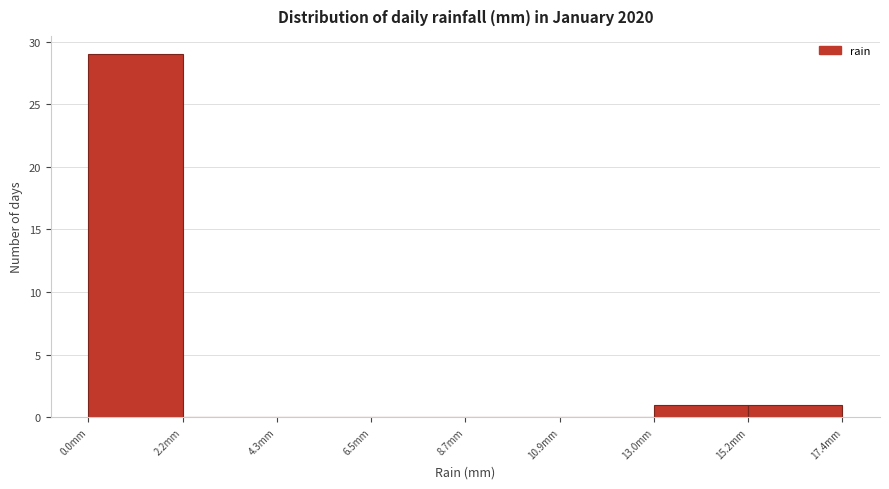

Reading left to right, transcribe this chart: for each bar, give the range it covers on the x-axis and its height. Neither the bar edges nor the heights are printed on the chart, so give them approximately, as read against the axes.

0.0 to 2.0: 29
2.0 to 4.5: 0
4.5 to 6.5: 0
6.5 to 8.5: 0
8.5 to 11.0: 0
11.0 to 13.0: 0
13.0 to 15.0: 1
15.0 to 17.5: 1